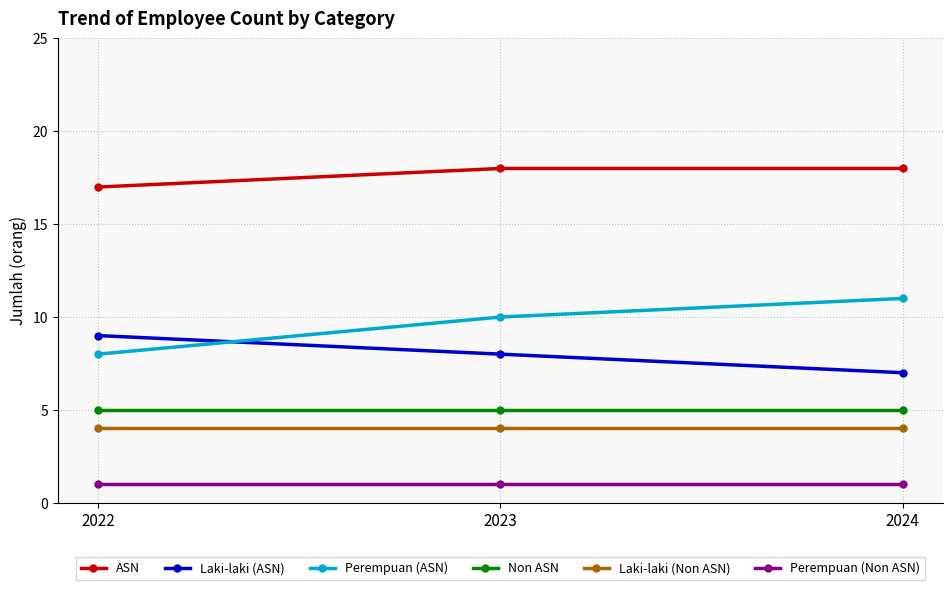

The Non ASN series shows 9 at 2023. True or false?

False